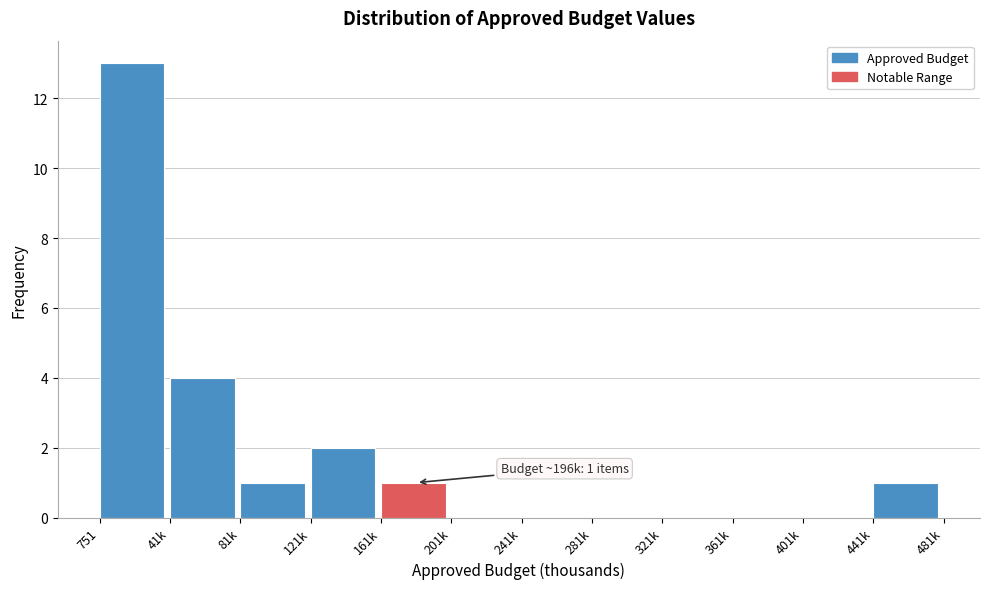

Reading left to right, transcribe all the data shown in this chart.

751=13	41k=4	81k=1	121k=2	161k=1	201k=0	241k=0	281k=0	321k=0	361k=0	401k=0	441k=1